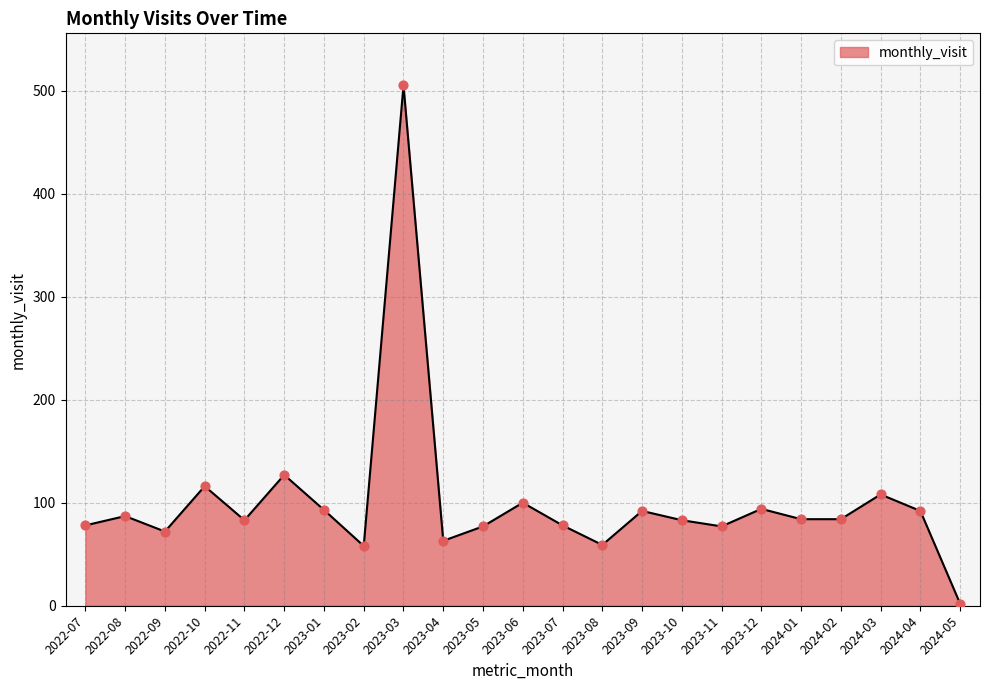

What is the change in value from 2022-10 to 2023-09?

-24